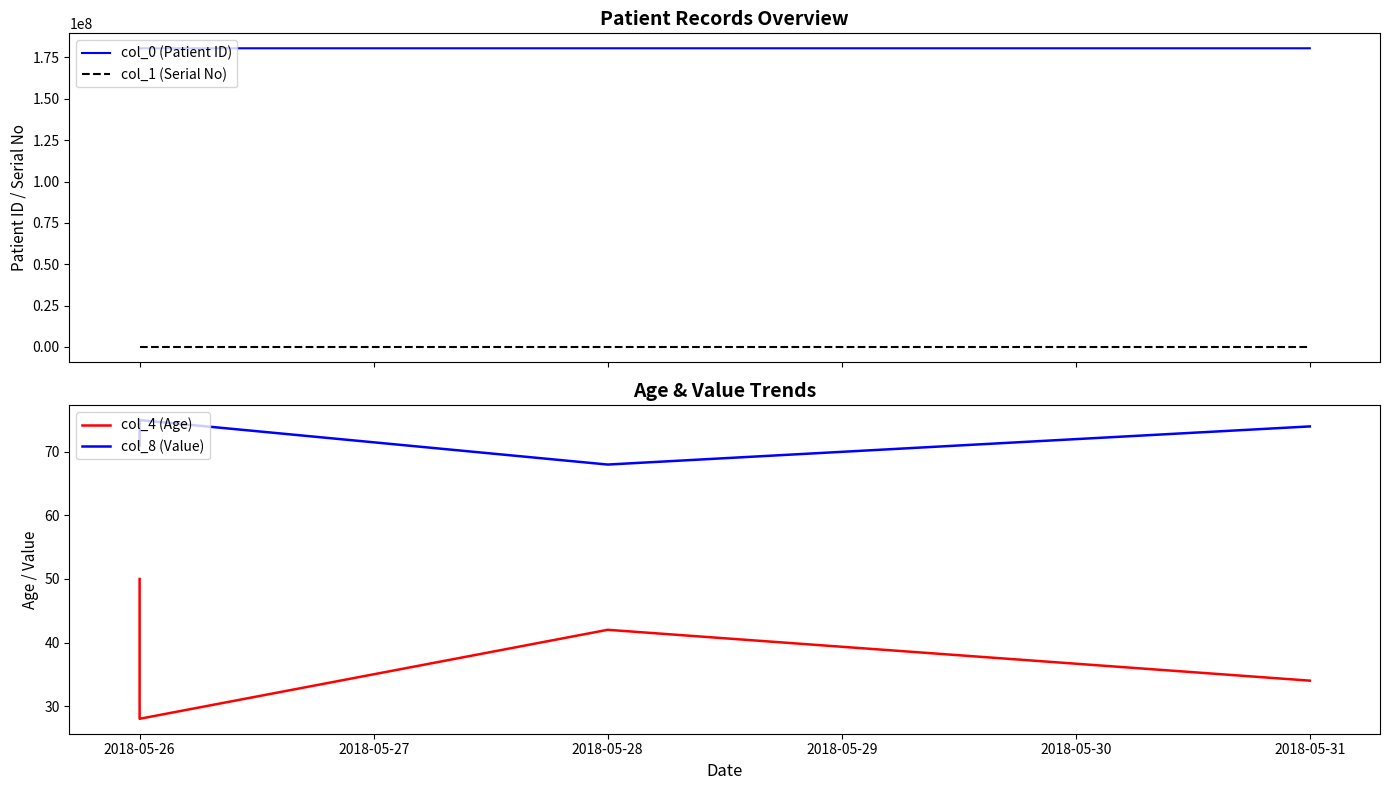

What is the spread (max minus min) of values at 2018-05-28?

180528011